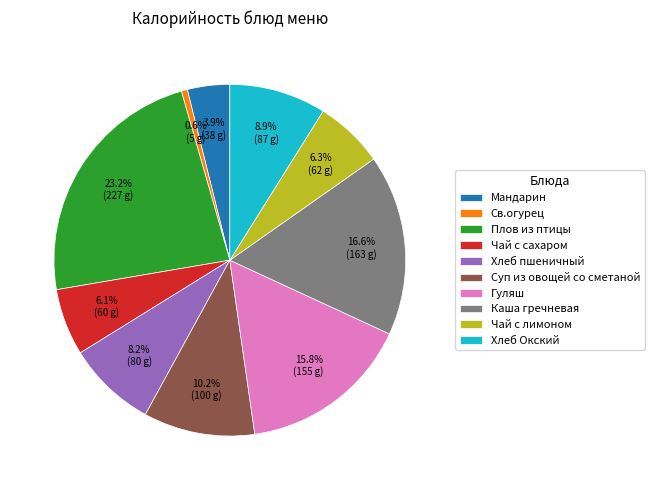

What is the largest slice in the pie chart?

Плов из птицы